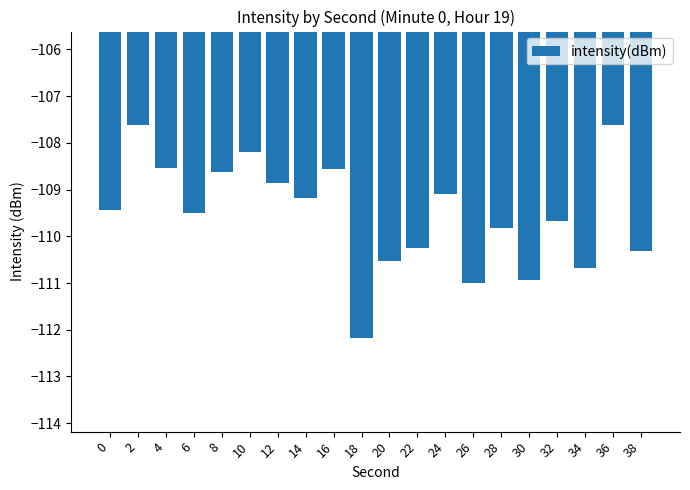

The value at 24 is -64.2. True or false?

False